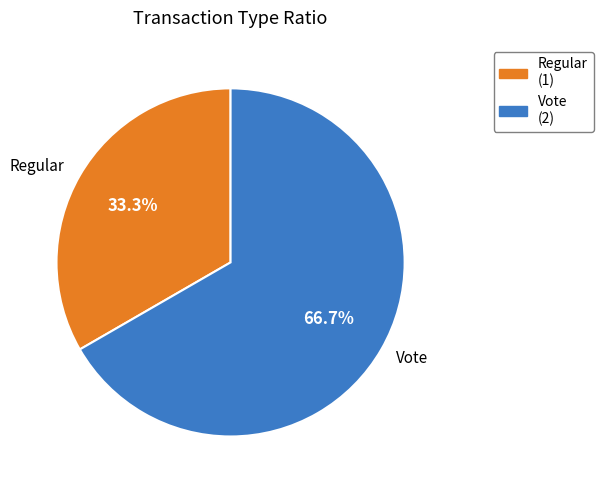

What portion of the pie excludes Regular?

66.7%